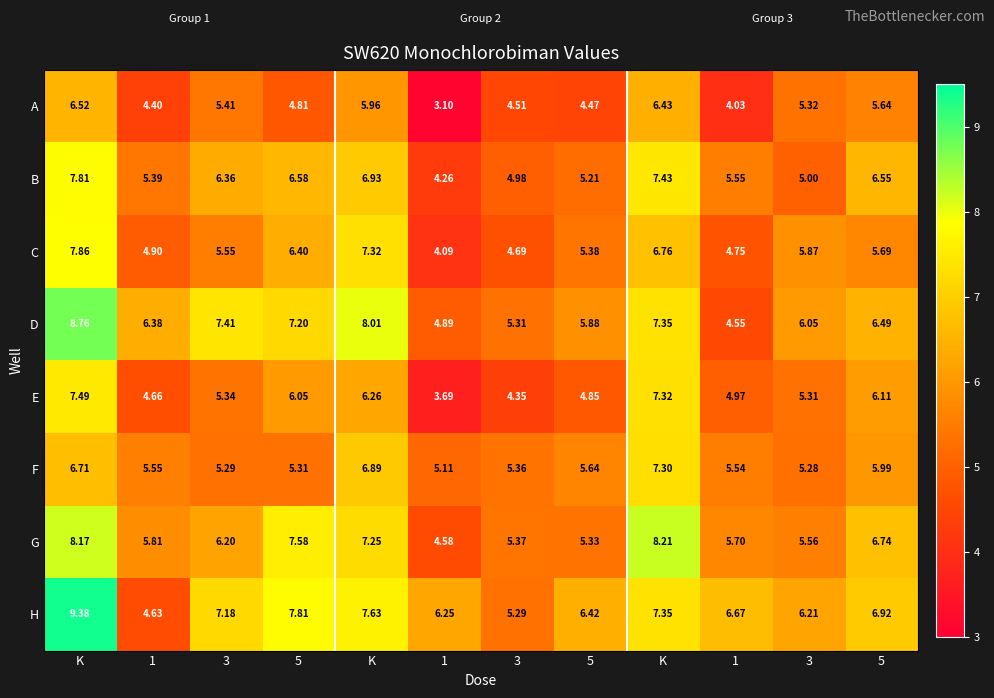

How many values in the H series exceed 6?

10